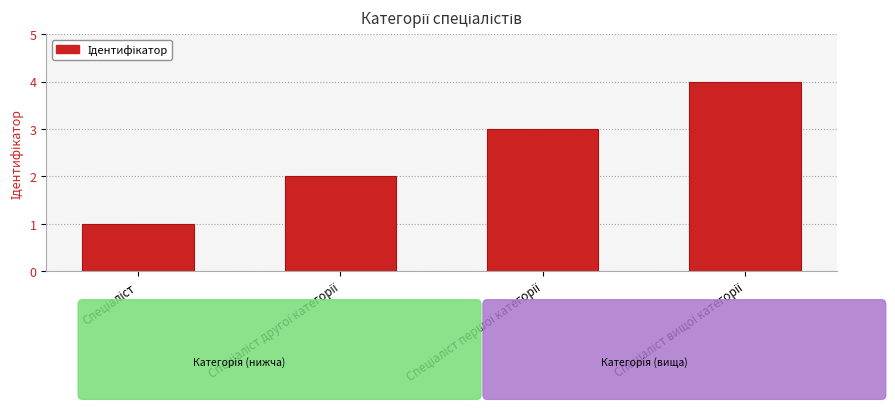

What is the sum of all values?

10